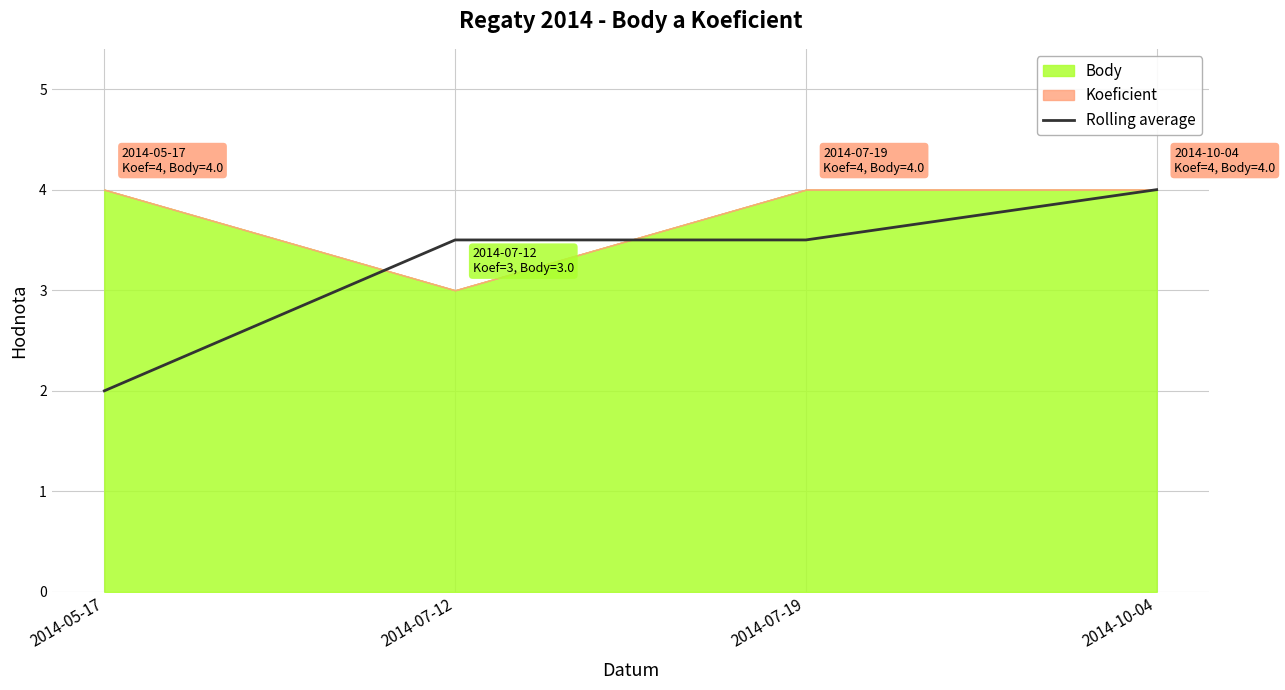

What is the maximum value shown in the chart?

4.0